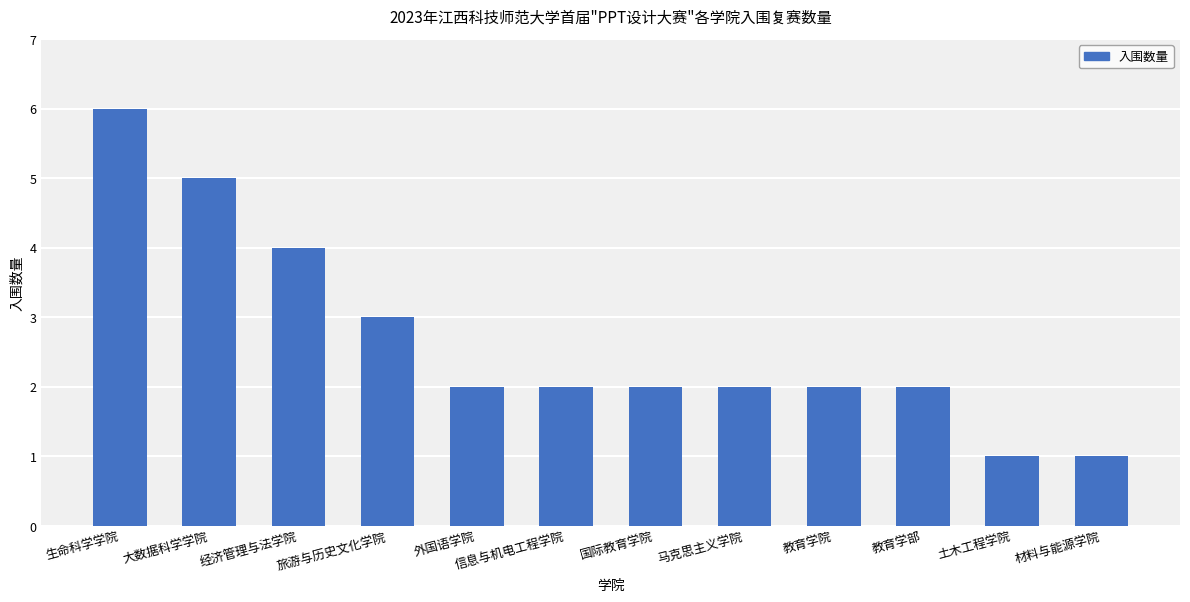

Approximately how many times larger is the value at 教育学院 compared to 材料与能源学院?

2.0